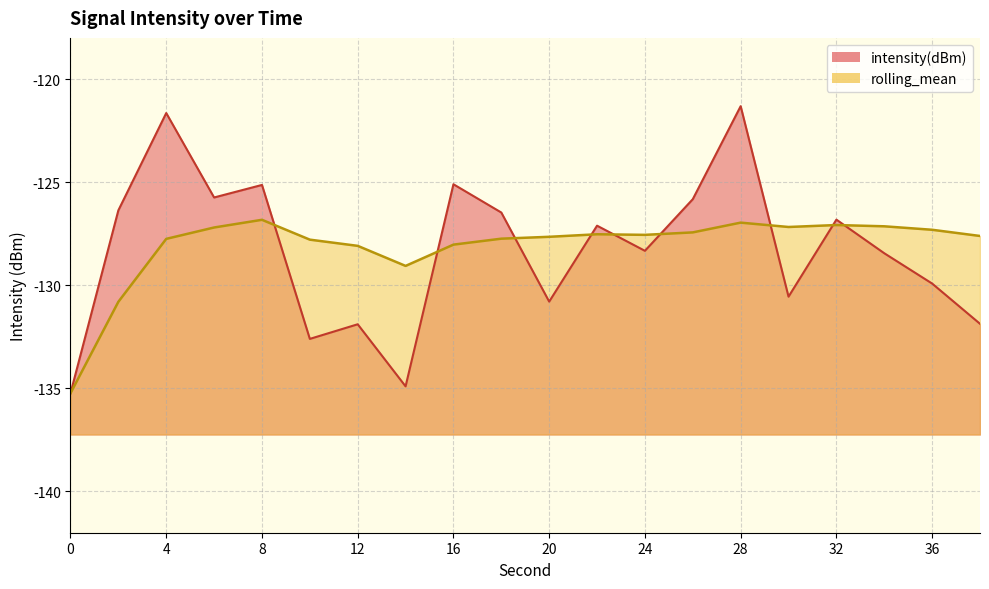

Between 10 and 28, which is larger?

28